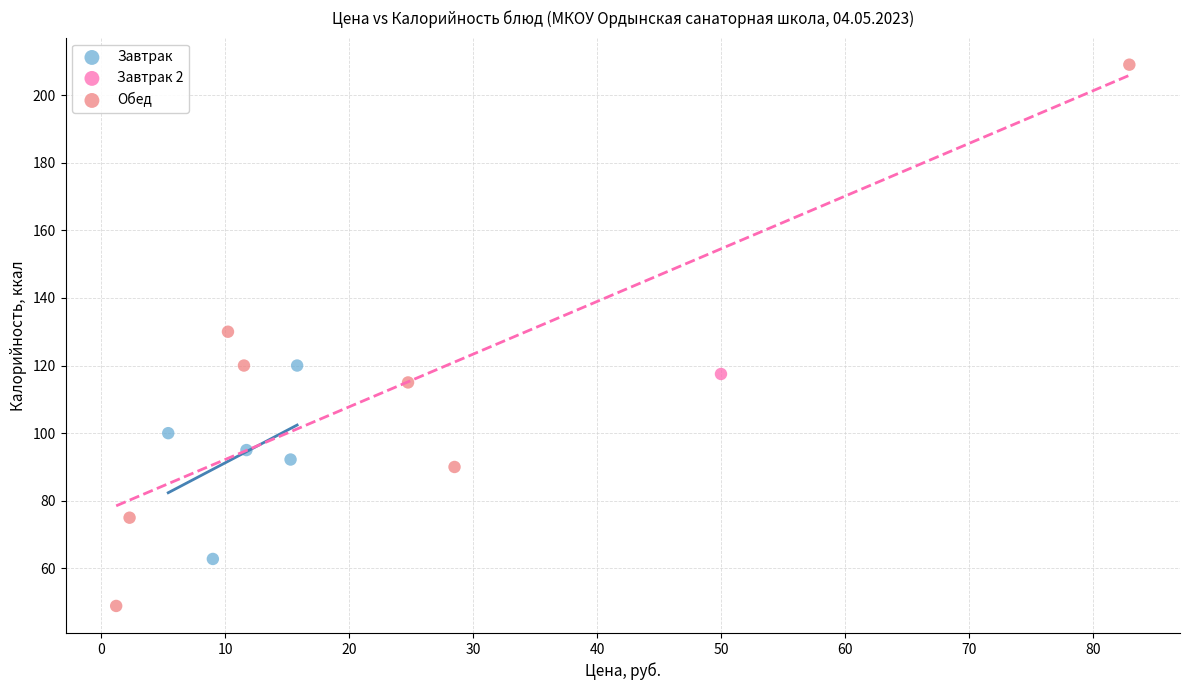

Which series reaches the minimum Y coordinate?

Обед